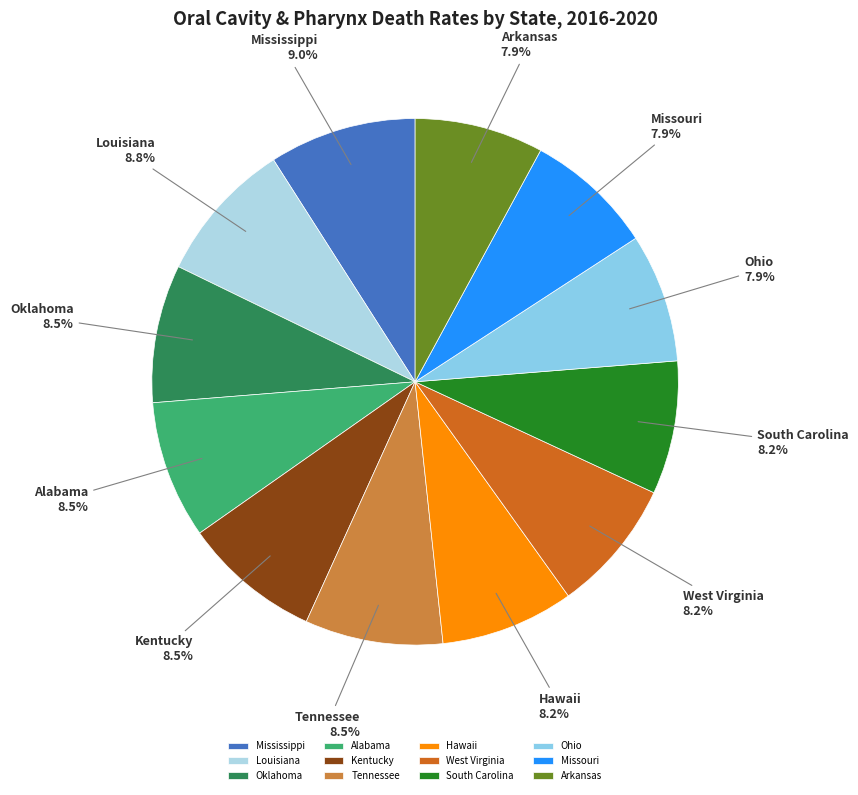

True or false: West Virginia accounts for 8% of the total.

True